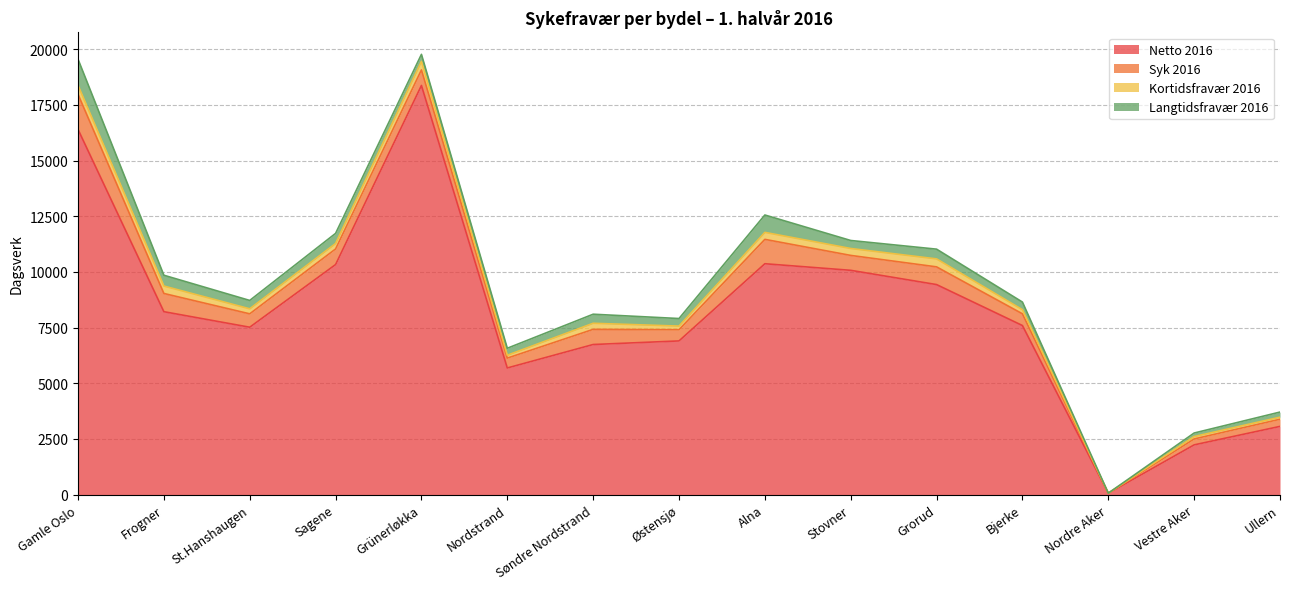

Which series has the widest spread of values?

Netto 2016